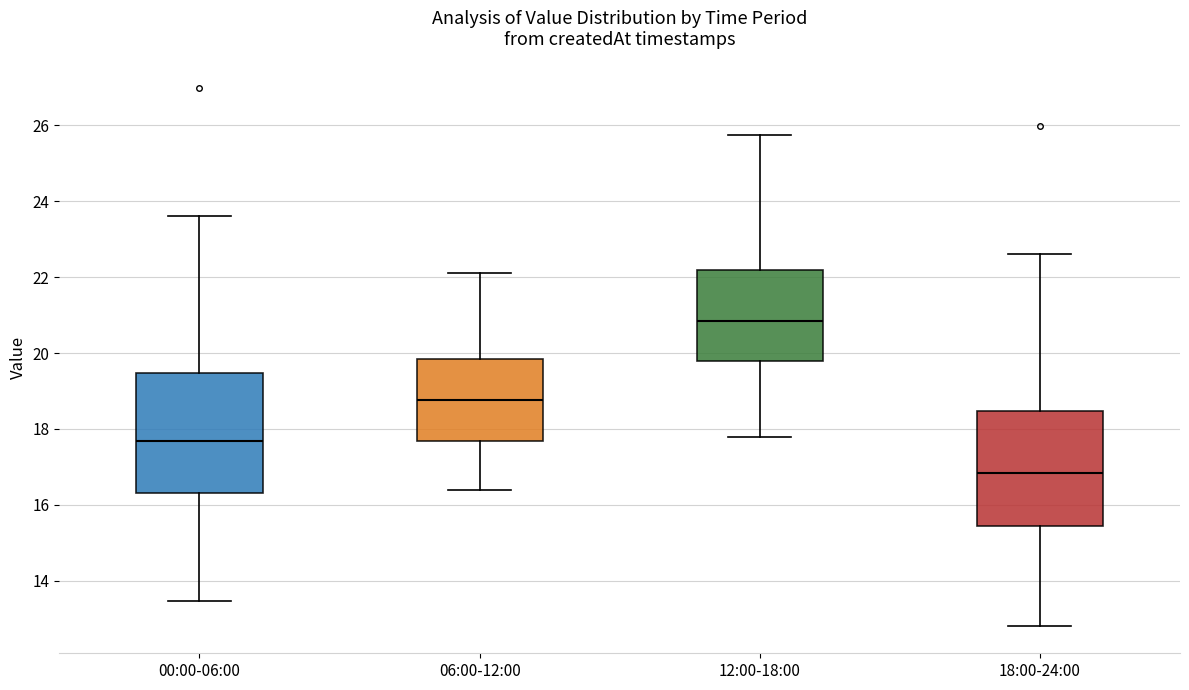

Reading left to right, read every box against the y-axis: the position of its median line, the range the box covers, and the ends of its whiskers. The values are not printed on the chart, so give them approximately, as read against the axis.

00:00-06:00: median 17.6, box 16.4 to 19.4, whiskers 13.4 to 23.6
06:00-12:00: median 18.8, box 17.6 to 19.8, whiskers 16.4 to 22.2
12:00-18:00: median 20.8, box 19.8 to 22.2, whiskers 17.8 to 25.8
18:00-24:00: median 16.8, box 15.4 to 18.4, whiskers 12.8 to 22.6